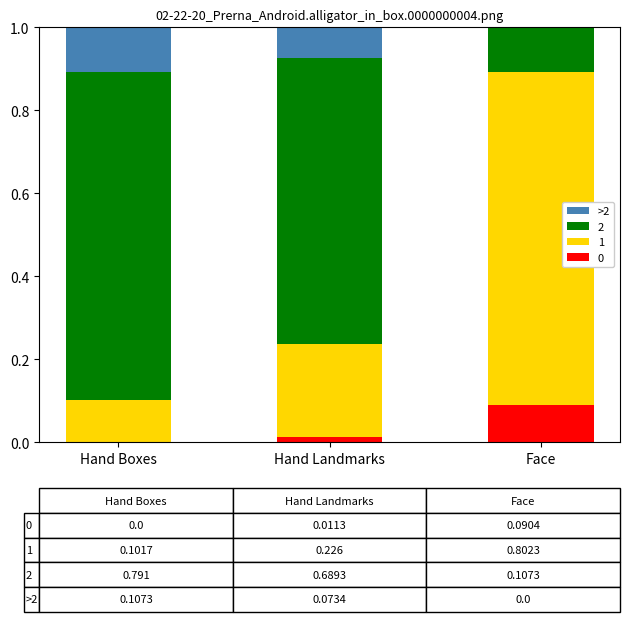

Does the chart contain stacked bars?

Yes